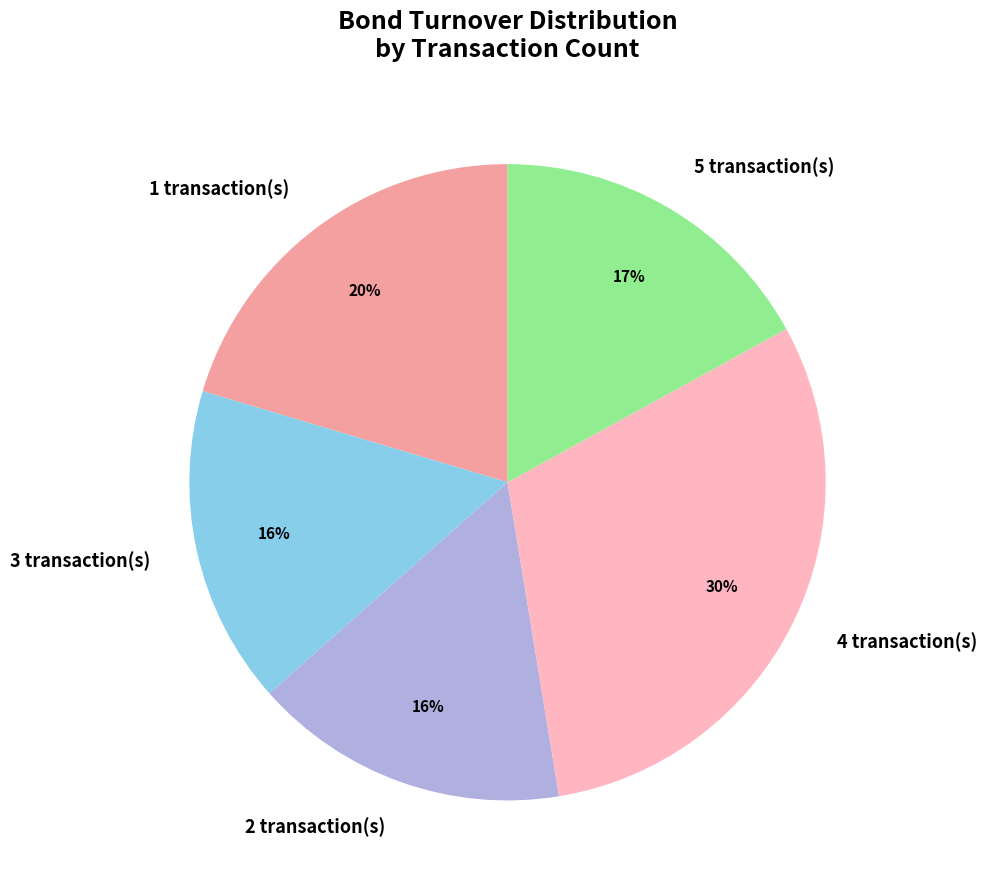

To the nearest percent, what is the difference between the largest and smallest slice percentages?

14%